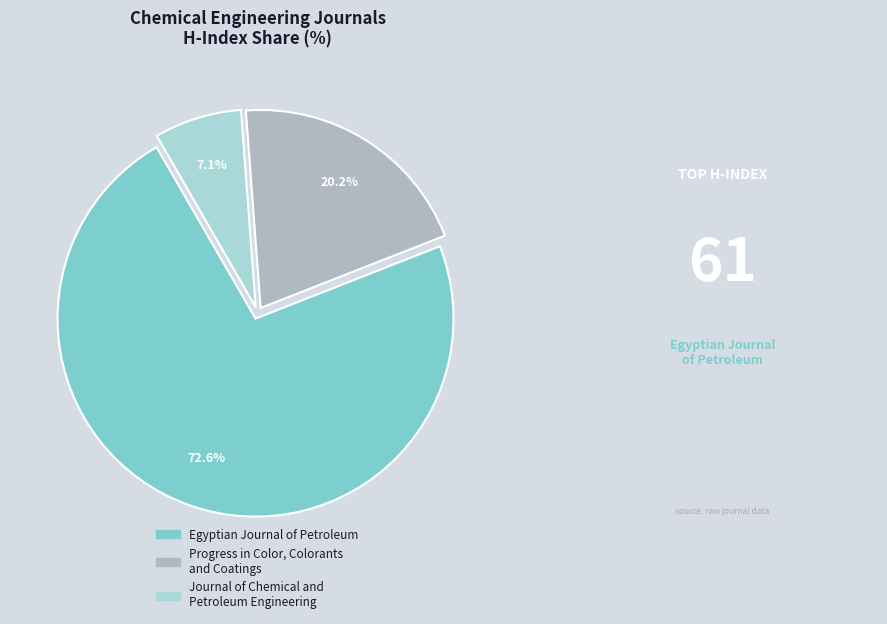

True or false: Egyptian Journal of Petroleum accounts for 61% of the total.

False